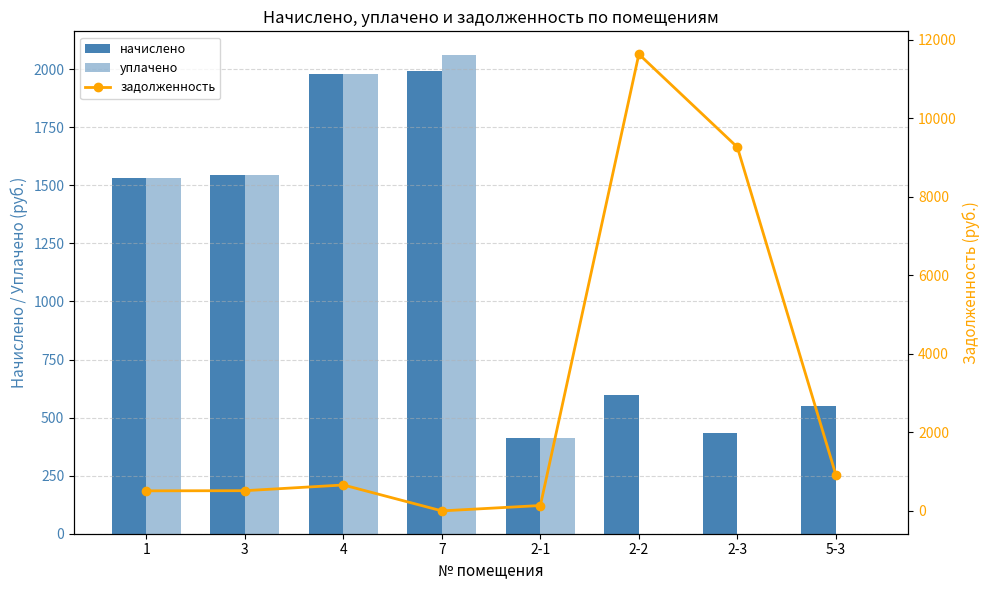

What are all the series names shown in the legend?

начислено, уплачено, задолженность